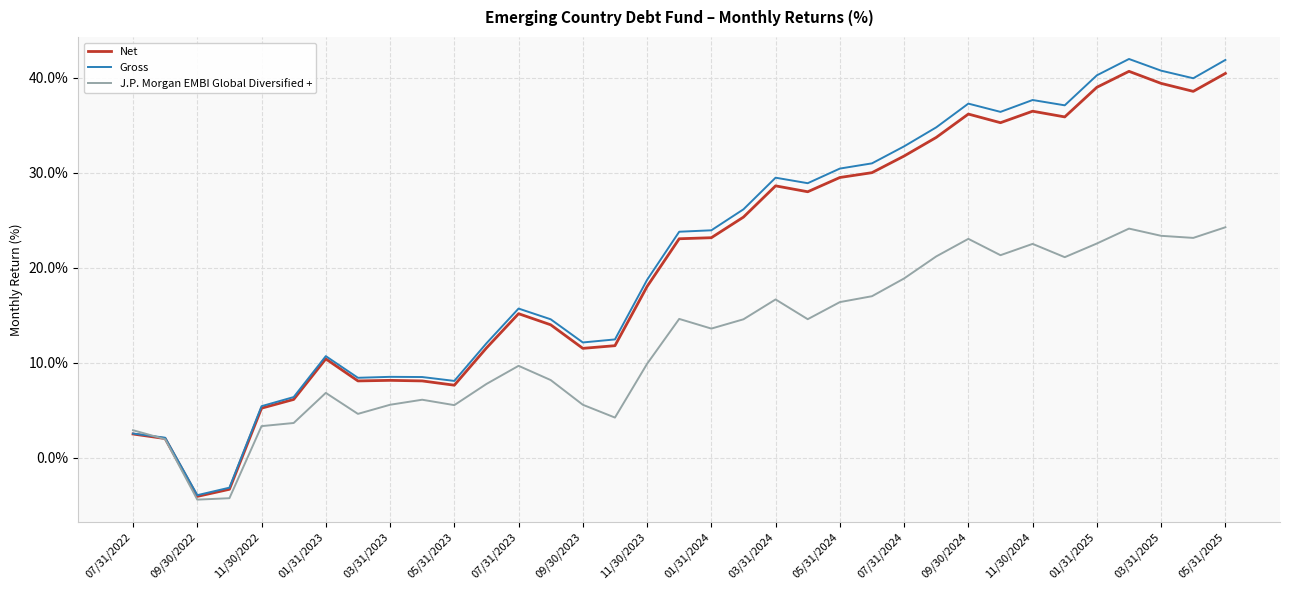

What is the lowest value of the Net series?

-4.1